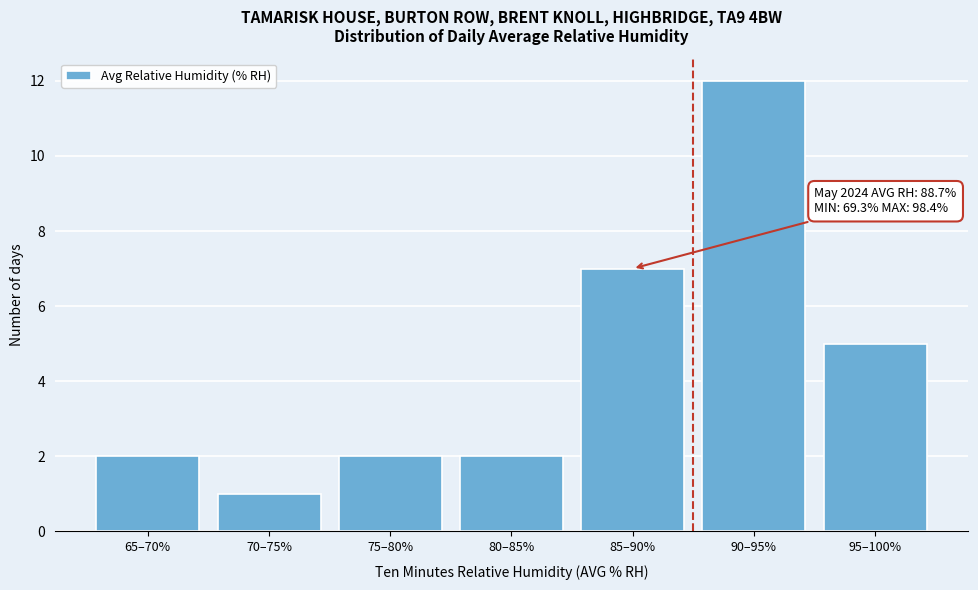

Reading left to right, what are all the values shown in this chart?

65–70%=2	70–75%=1	75–80%=2	80–85%=2	85–90%=7	90–95%=12	95–100%=5